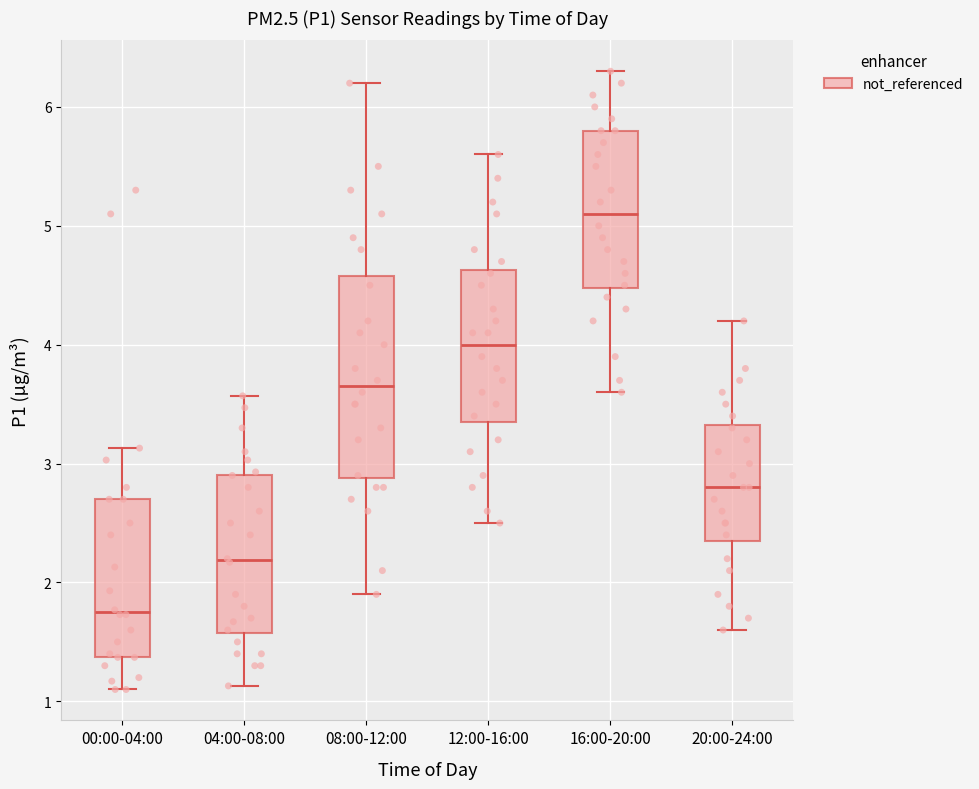

Reading left to right, read every box against the y-axis: the position of its median line, the range the box covers, and the ends of its whiskers. The values are not printed on the chart, so give them approximately, as read against the axis.

00:00-04:00: median 1.8, box 1.4 to 2.7, whiskers 1.1 to 3.1
04:00-08:00: median 2.2, box 1.6 to 2.9, whiskers 1.1 to 3.6
08:00-12:00: median 3.7, box 2.9 to 4.6, whiskers 1.9 to 6.2
12:00-16:00: median 4.0, box 3.4 to 4.6, whiskers 2.5 to 5.6
16:00-20:00: median 5.1, box 4.5 to 5.8, whiskers 3.6 to 6.3
20:00-24:00: median 2.8, box 2.4 to 3.3, whiskers 1.6 to 4.2